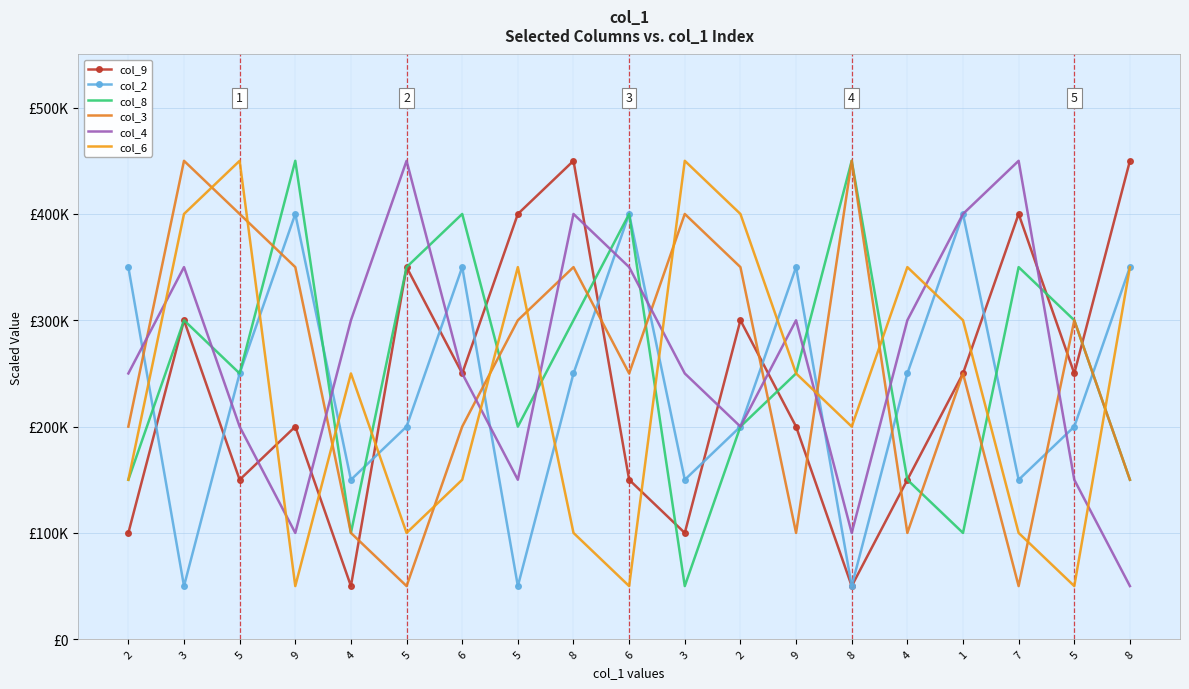

Rank the series by their maximum value, from lowest to highest.

col_2, col_9, col_8, col_3, col_4, col_6